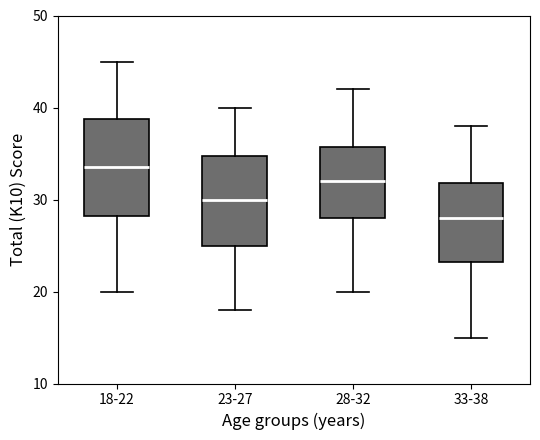

Reading left to right, transcribe this box plot: for each box, give where its median line is, the range the box spans, and where its two whiskers end, as read against the y-axis. The values are not printed on the chart, so give them approximately, as read against the axis.

18-22: median 34, box 28 to 39, whiskers 20 to 45
23-27: median 30, box 25 to 35, whiskers 18 to 40
28-32: median 32, box 28 to 36, whiskers 20 to 42
33-38: median 28, box 23 to 32, whiskers 15 to 38